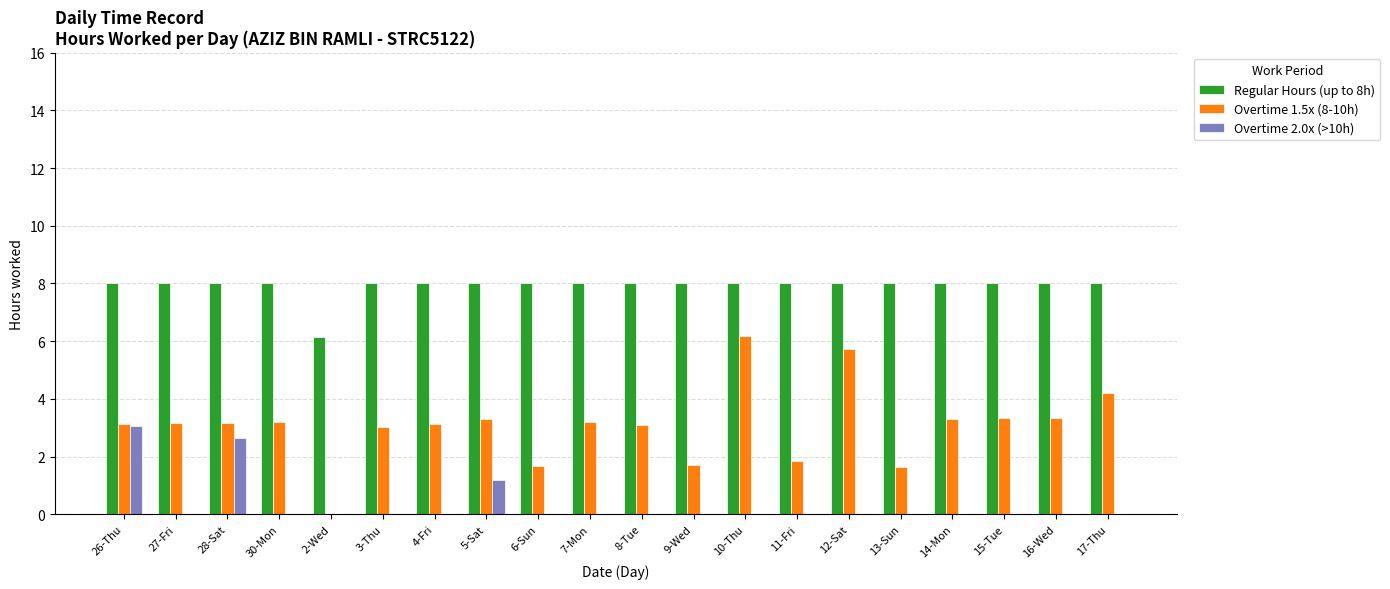

Count the number of categories in the chart.

20